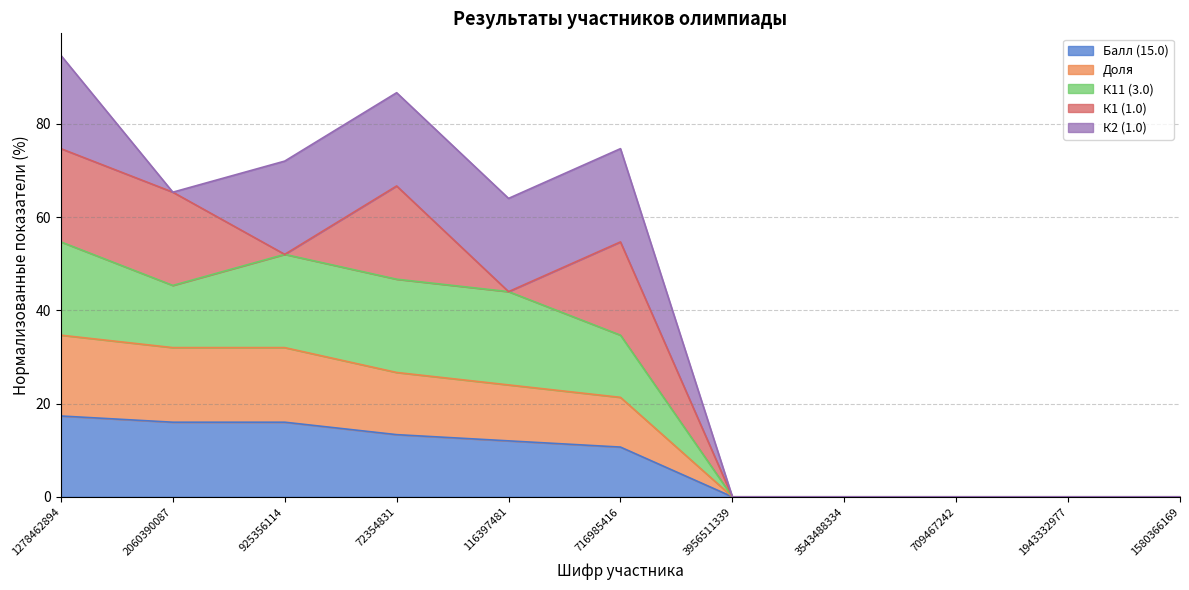

At which label is К11 (3.0) closest to 27?

716985416